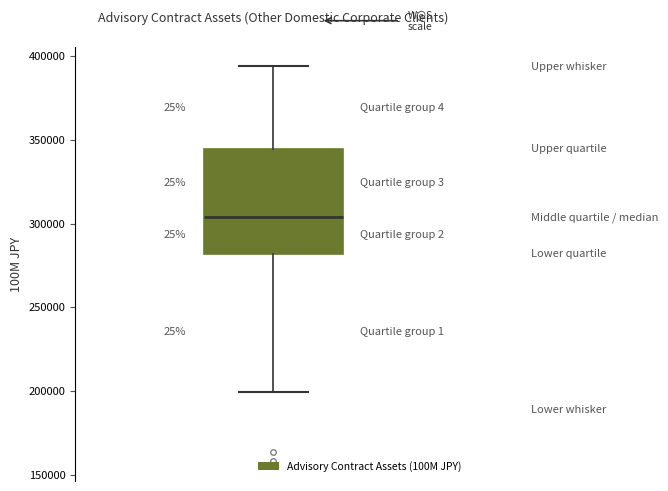

Where is the lower edge of the box on the y-axis? The values are not printed on the chart, so give them approximately, as read against the axis.

280000